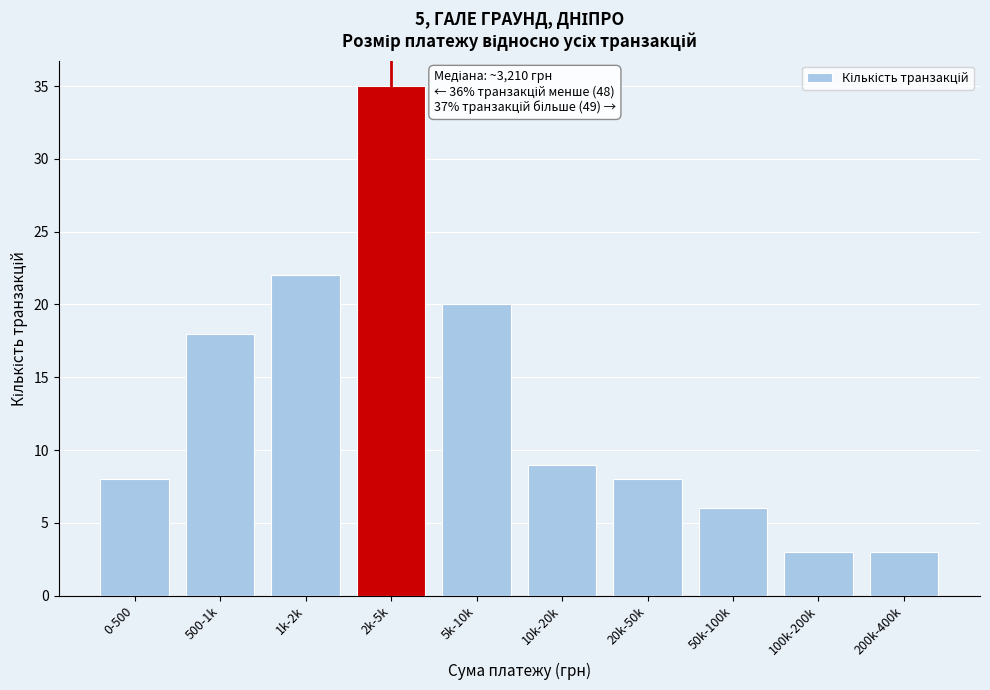

Reading left to right, transcribe all the data shown in this chart.

0-500=8	500-1k=18	1k-2k=22	2k-5k=35	5k-10k=20	10k-20k=9	20k-50k=8	50k-100k=6	100k-200k=3	200k-400k=3